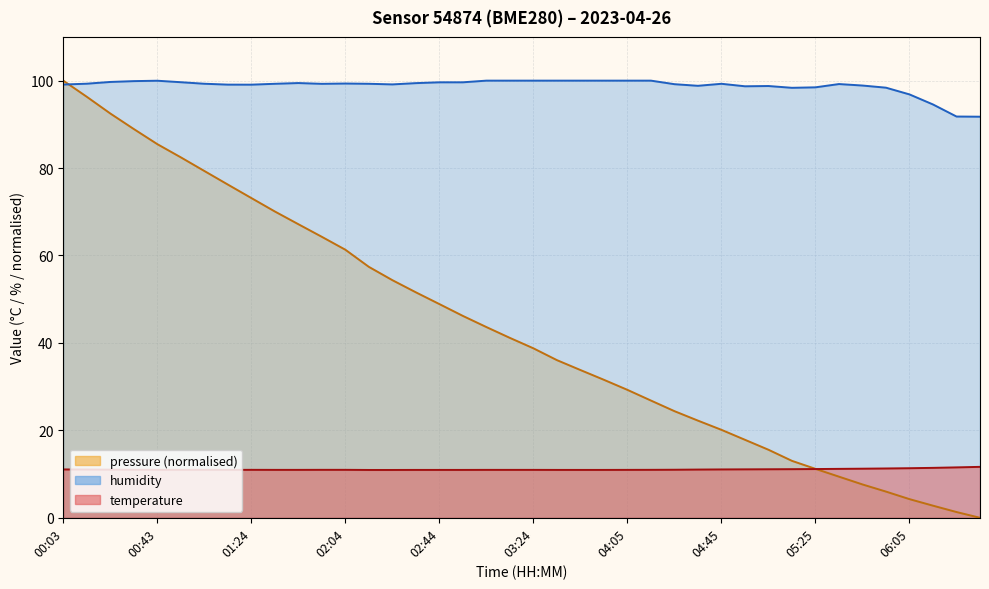

True or false: temperature and humidity cross at least once.

False